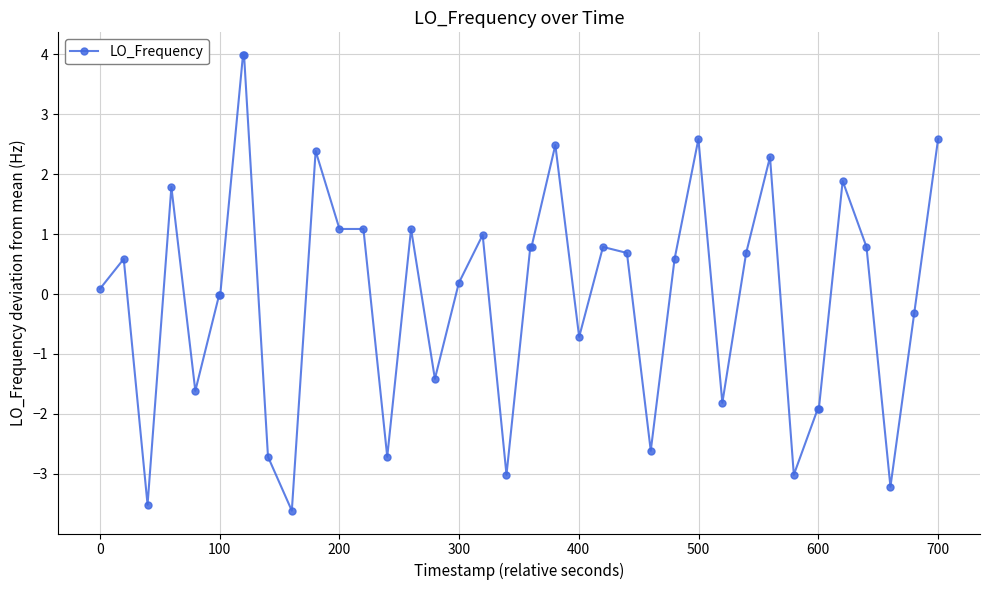

What is the minimum value shown in the chart?

-3.6